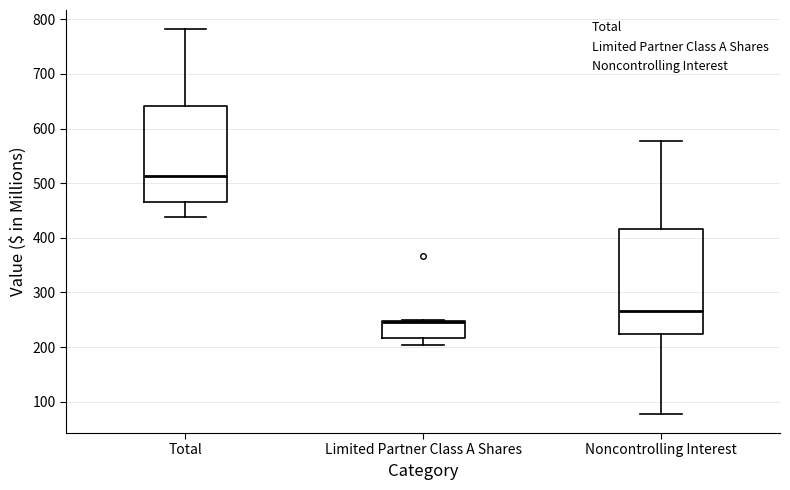

Reading left to right, transcribe this box plot: for each box, give where its median line is, the range the box spans, and where its two whiskers end, as read against the y-axis. The values are not printed on the chart, so give them approximately, as read against the axis.

Total: median 510, box 470 to 640, whiskers 440 to 780
Limited Partner Class A Shares: median 250 (just below the box's upper edge), box 220 to 250, whiskers 200 to 250
Noncontrolling Interest: median 270, box 220 to 420, whiskers 80 to 580